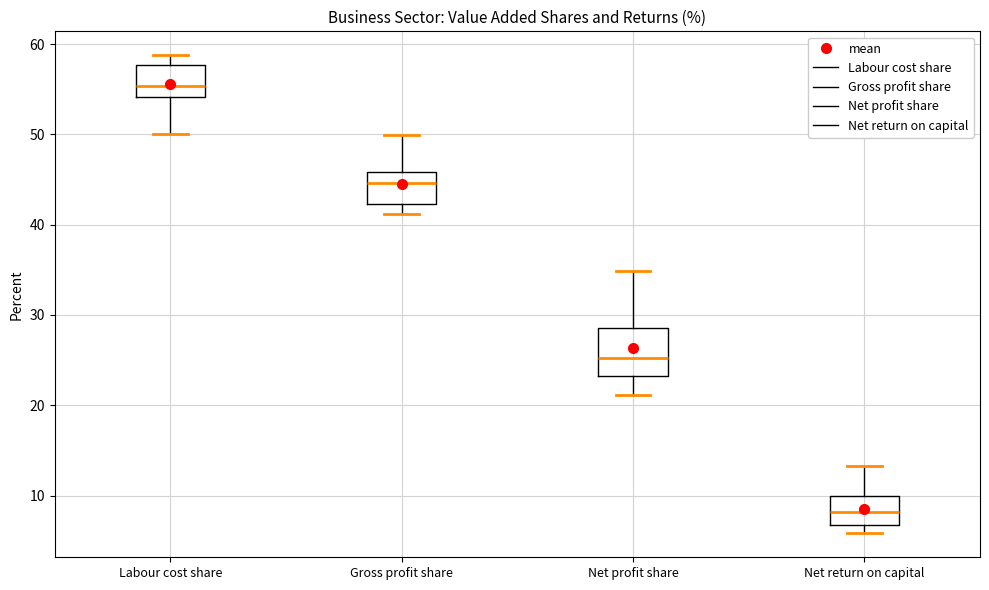

Which box has the highest median line?

Labour cost share